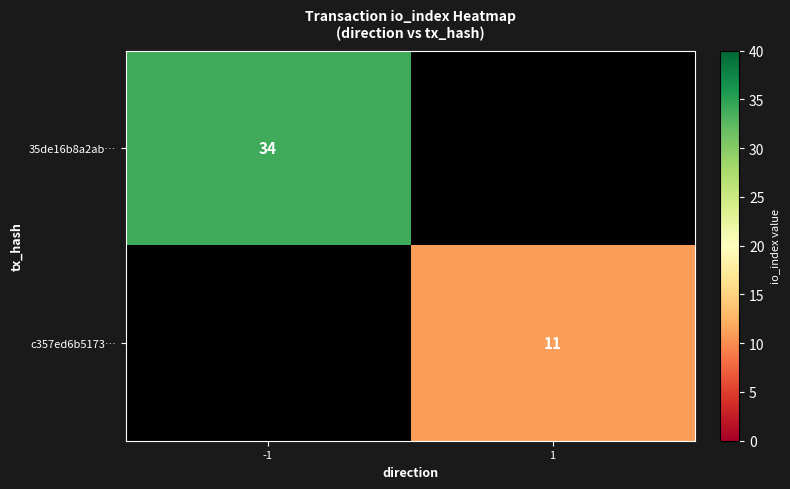

The value of c357ed6b5173… at 1 is 2. True or false?

False